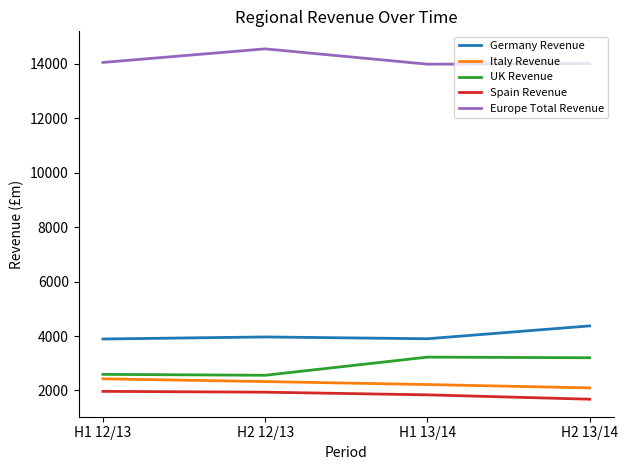

What is the difference between the highest and lowest values at H1 13/14?

12149